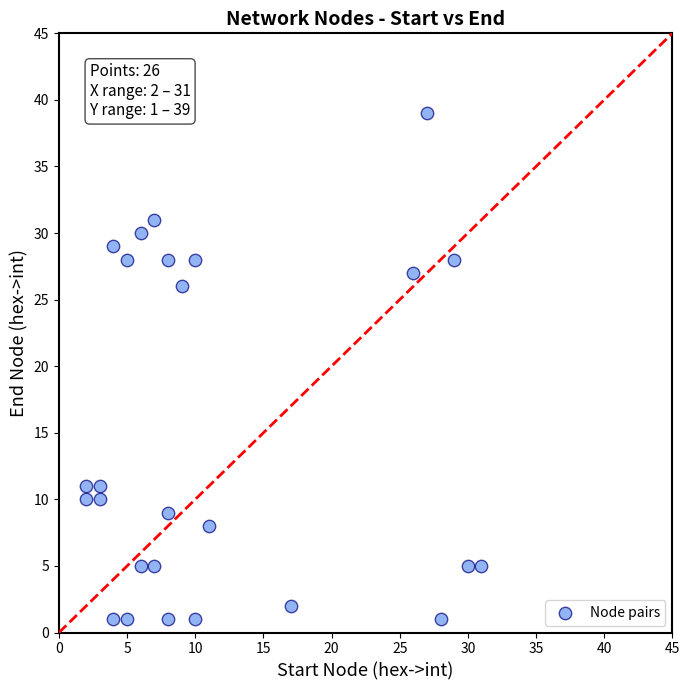

What is the range of X values (max minus min)?

29